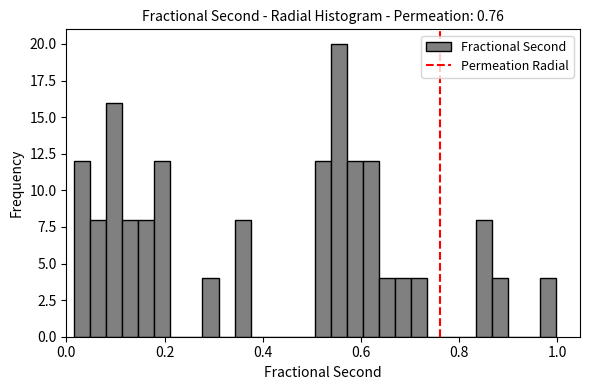

Read against the x-axis, roughly where is the centre of the tallest bar?

0.56